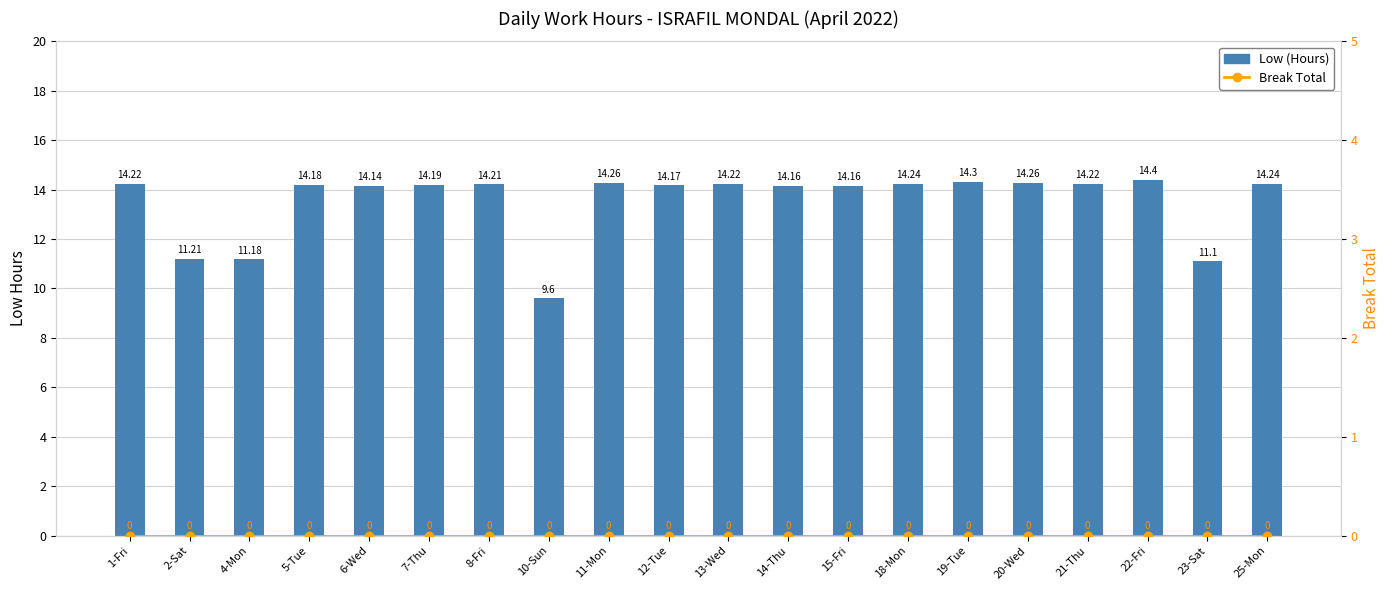

At which label is Low (Hours) closest to 12?

2-Sat